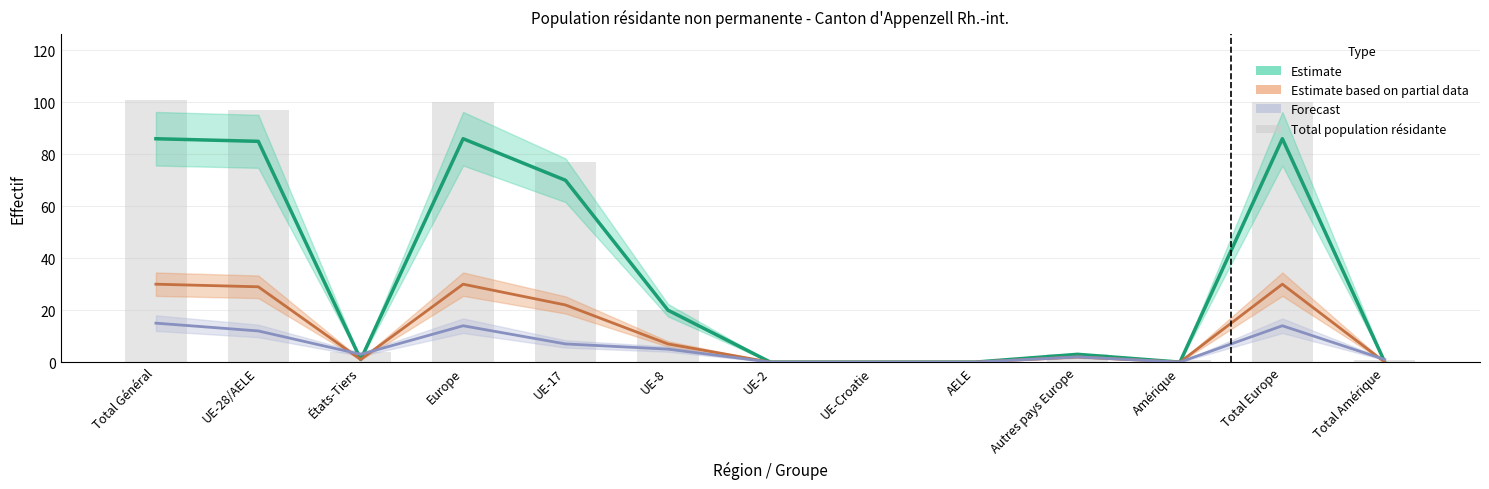

What is the ratio of the value at UE-28/AELE to the value at Total Europe?

1.0